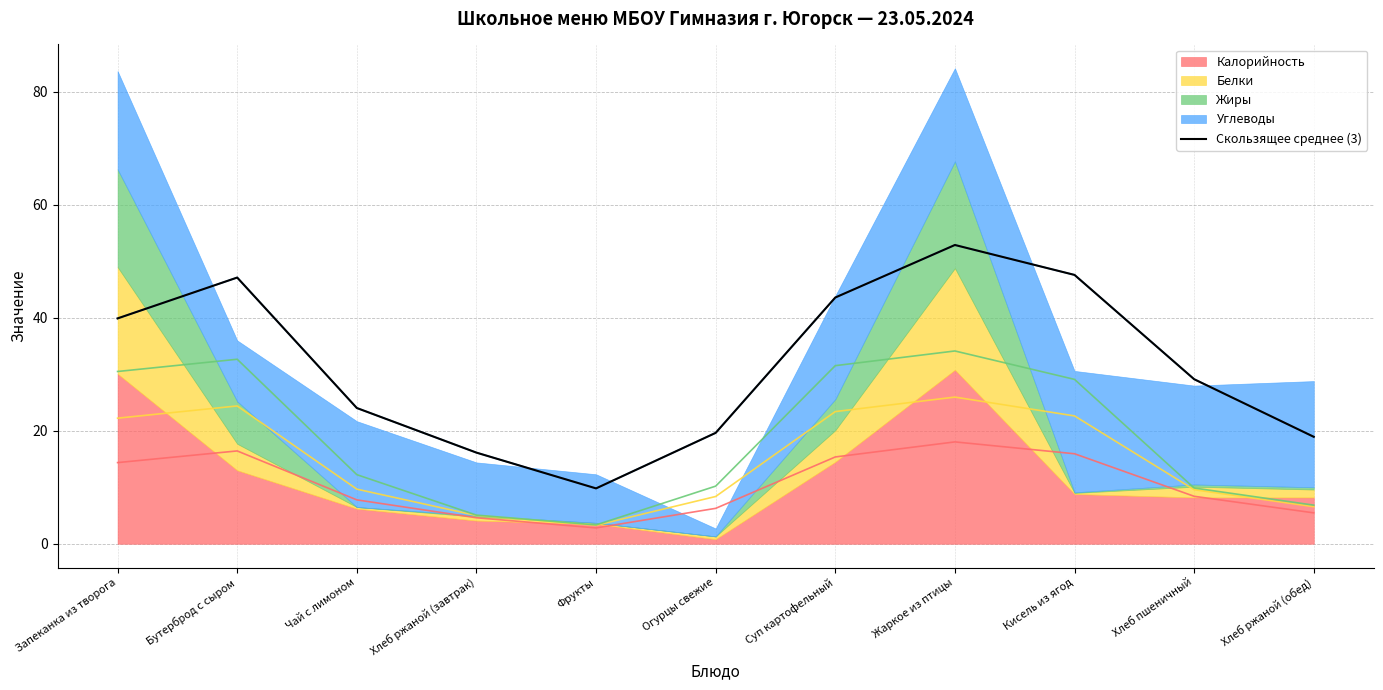

How many values are below 29?

5